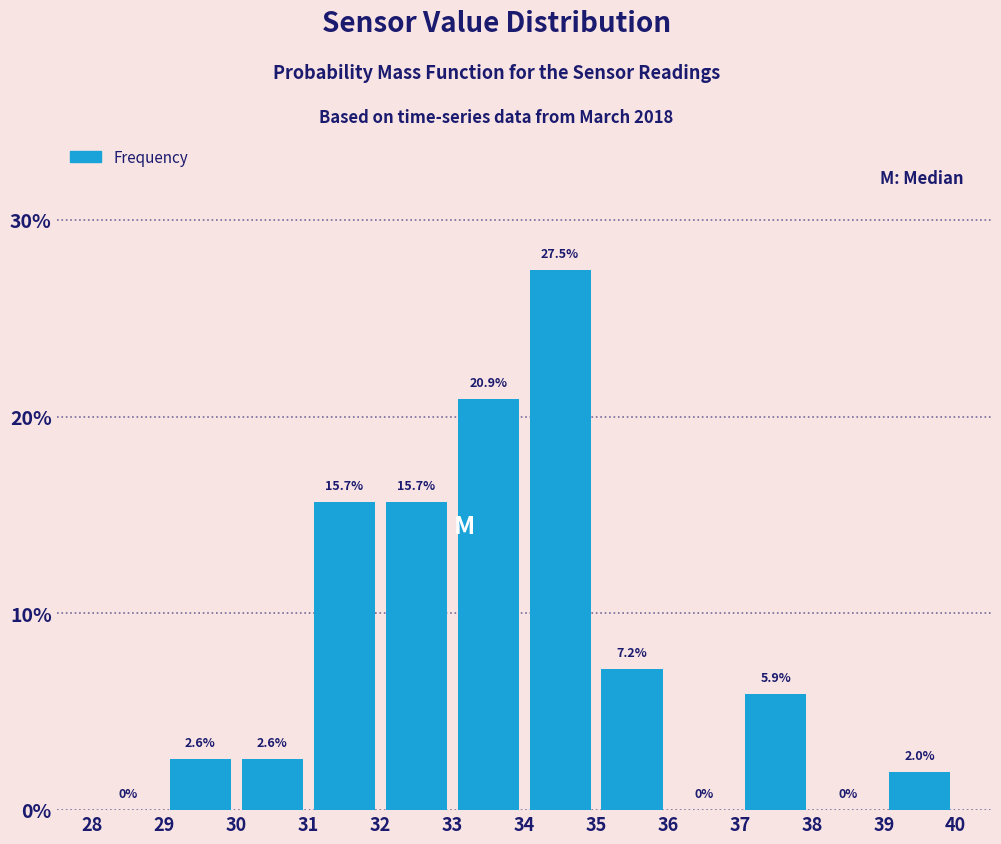

Over which range of the x-axis is the bar tallest?

34 to 35